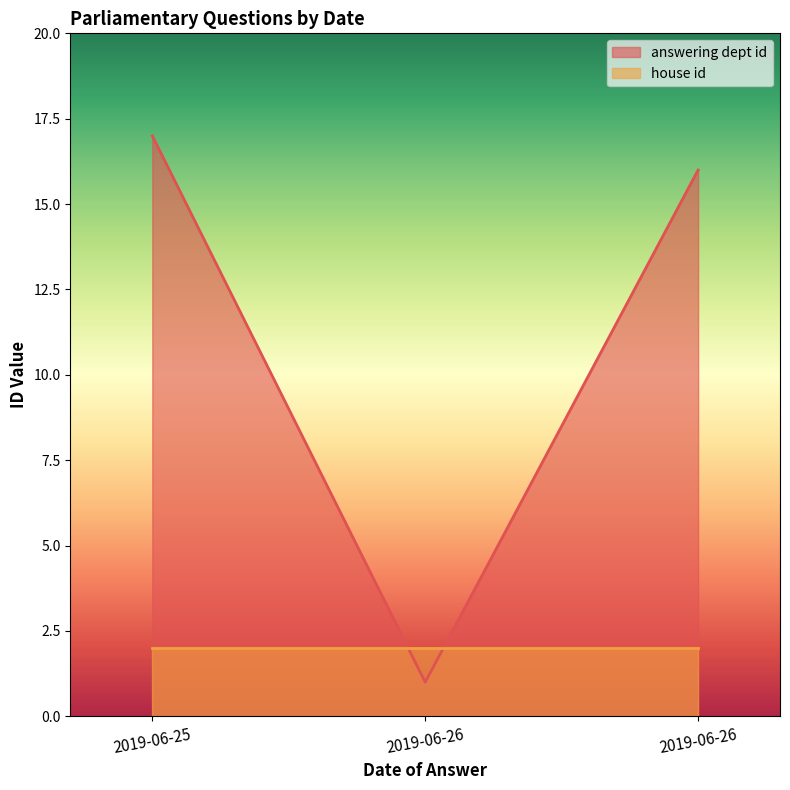

Between 2019-06-26 and 2019-06-26, which is larger?

2019-06-26